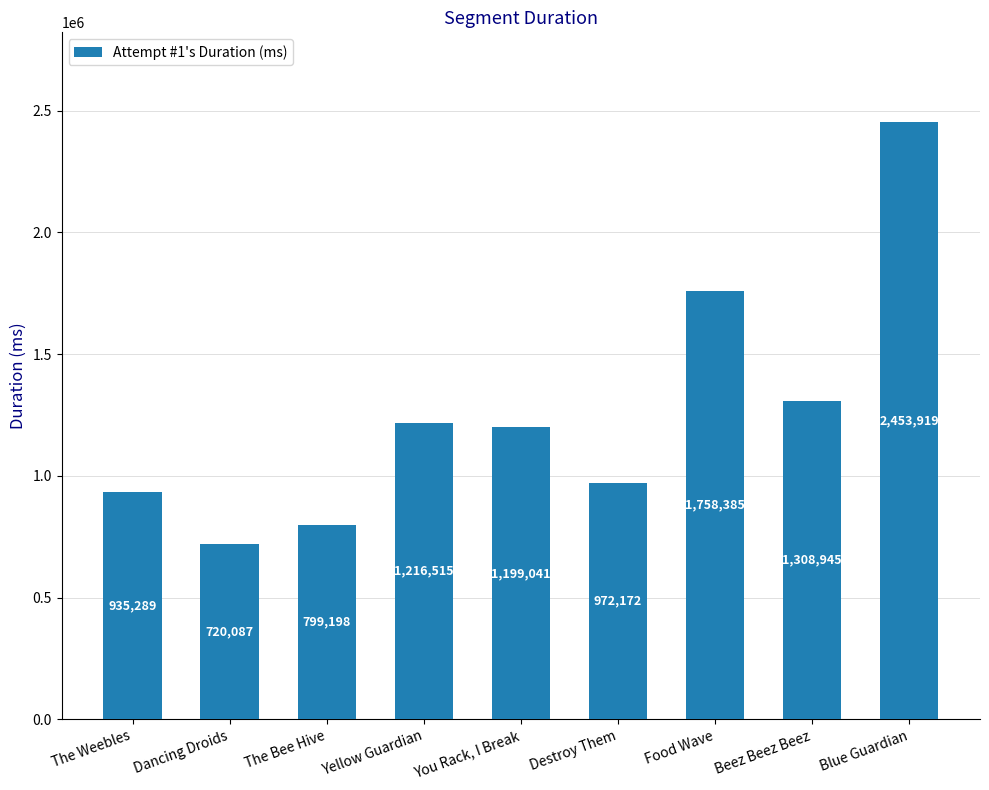

What is the sum of all values?

11363551